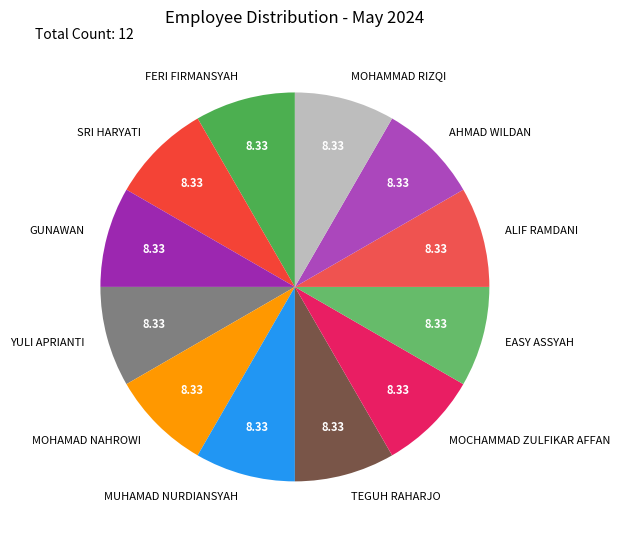

Is GUNAWAN the majority of the pie?

No